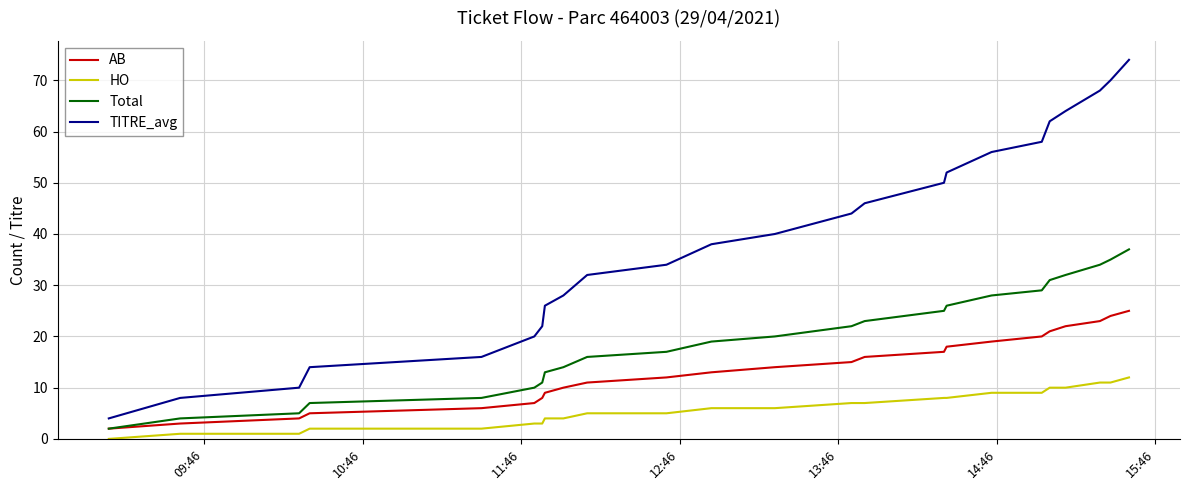

Does the chart display data point markers on the line(s)?

No